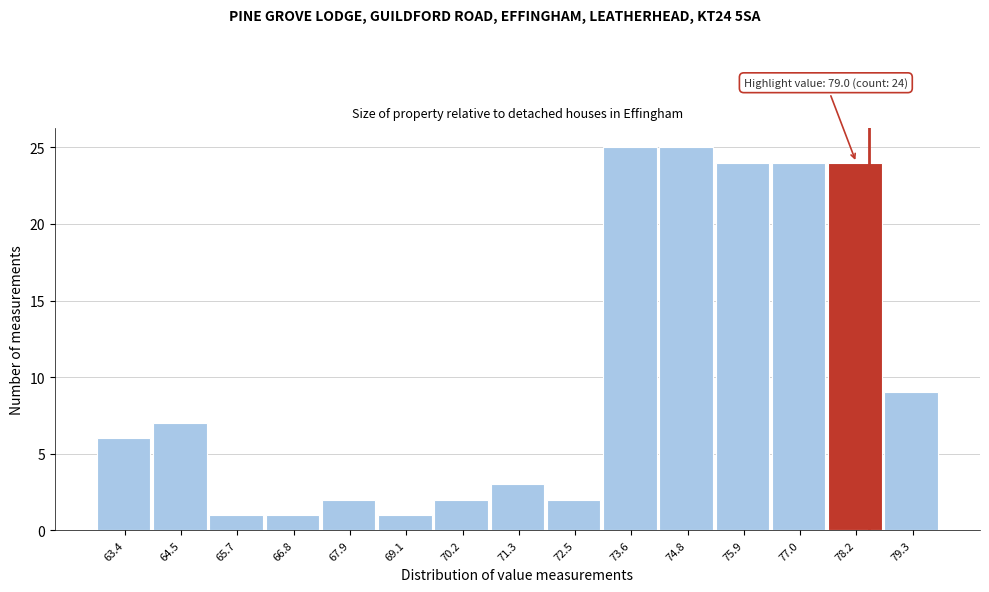

Reading left to right, list all the values displayed in this chart.

63.4=6	64.5=7	65.7=1	66.8=1	67.9=2	69.1=1	70.2=2	71.3=3	72.5=2	73.6=25	74.8=25	75.9=24	77.0=24	78.2=24	79.3=9